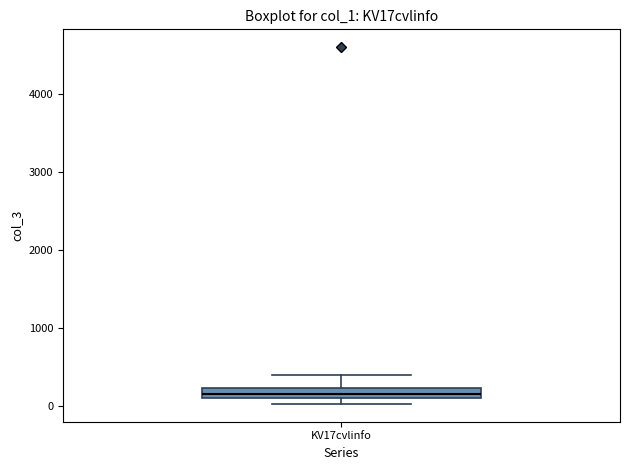

Where is the lower edge of the box for KV17cvlinfo on the y-axis? The values are not printed on the chart, so give them approximately, as read against the axis.

100